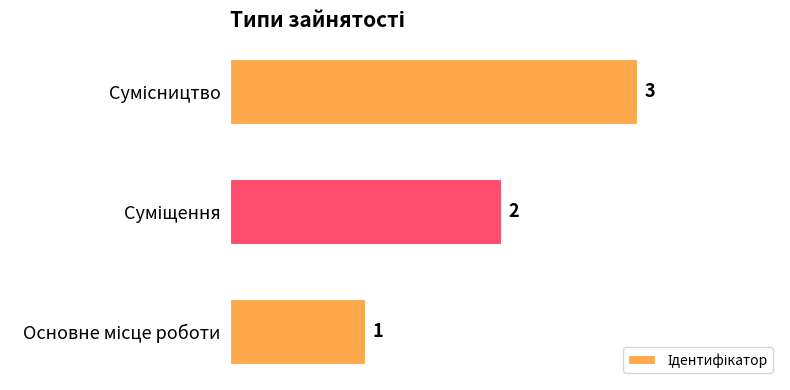

What is the difference between the second highest and minimum values?

1